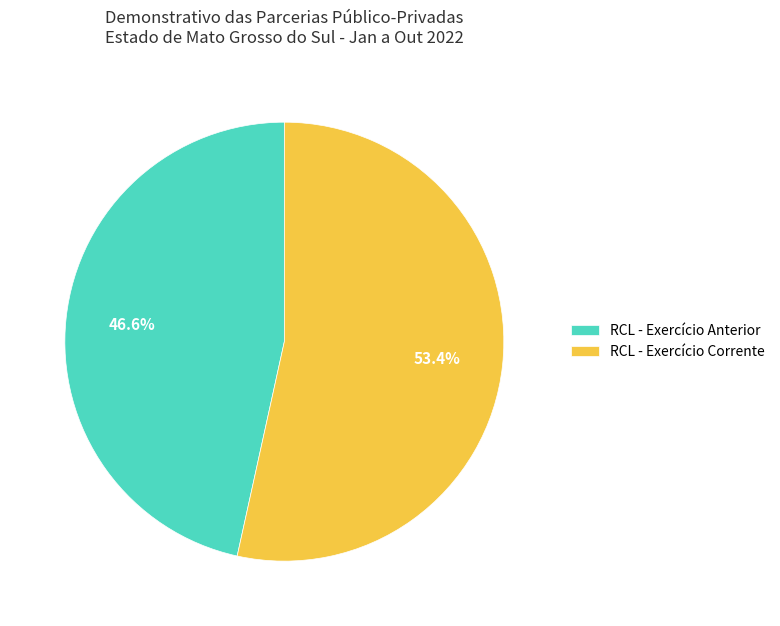

Rank the categories by value from highest to lowest.

RCL - Exercício Corrente, RCL - Exercício Anterior